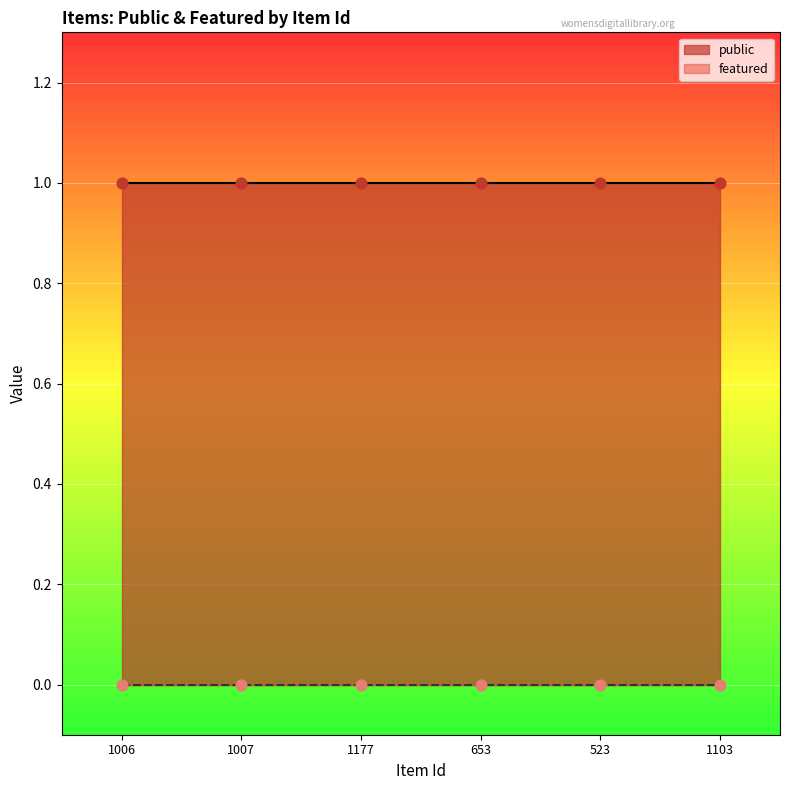

What is the total value across all series at 1006?

1